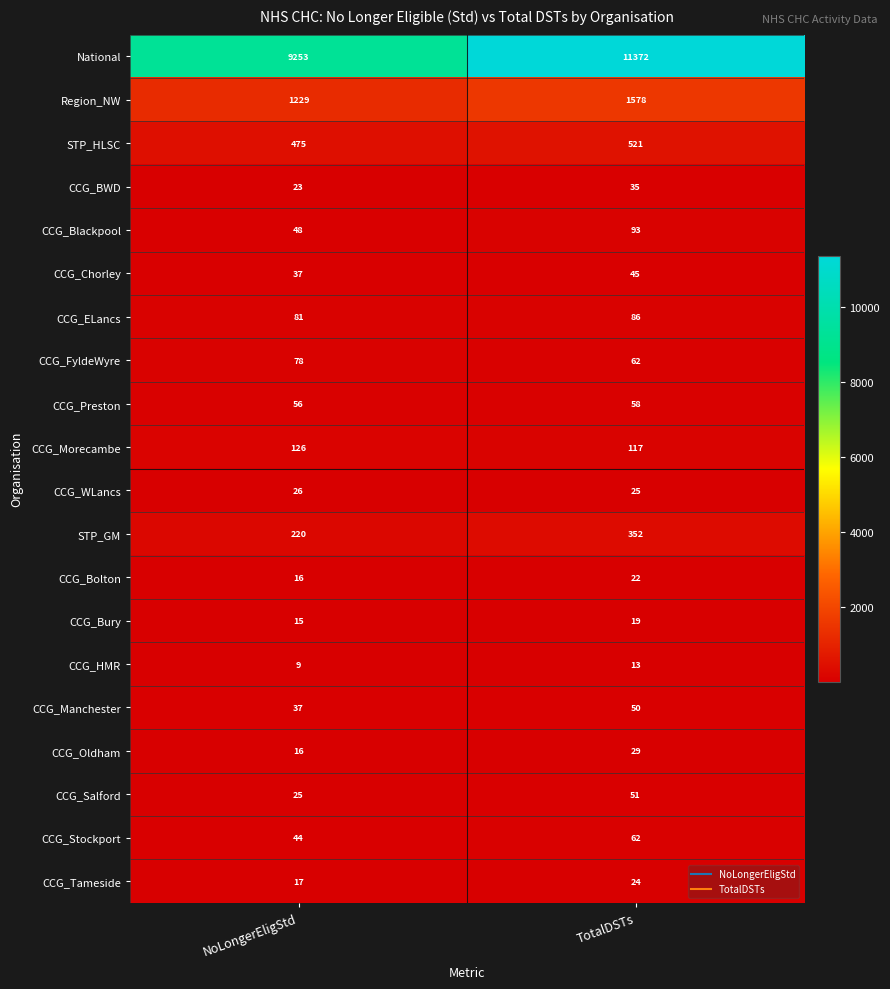

At which label is STP_HLSC closest to 498?

NoLongerEligStd